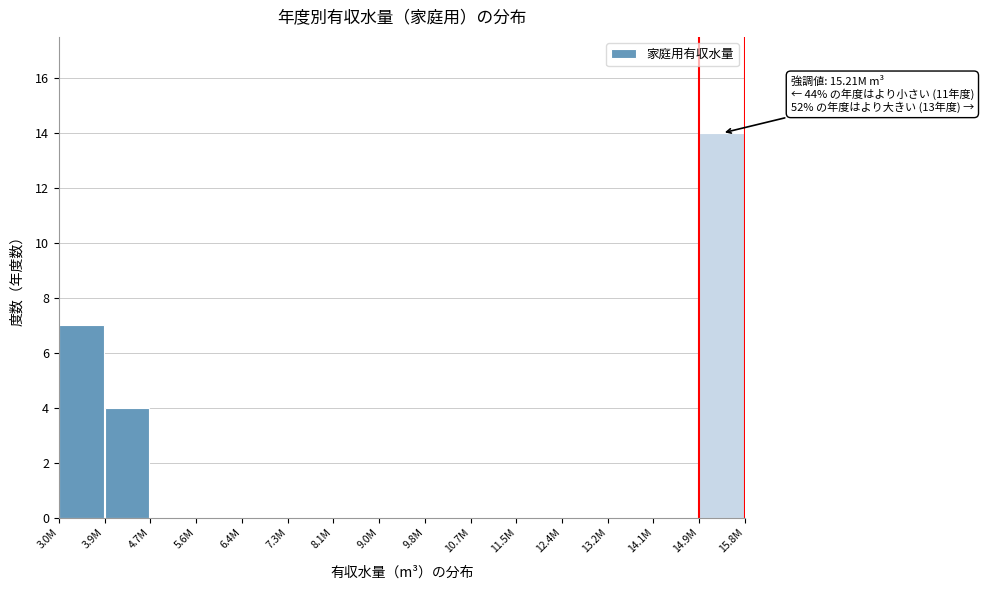

Reading left to right, what are all the values shown in this chart?

3.0M=7	3.9M=4	4.7M=0	5.6M=0	6.4M=0	7.3M=0	8.1M=0	9.0M=0	9.8M=0	10.7M=0	11.5M=0	12.4M=0	13.2M=0	14.1M=0	14.9M=14